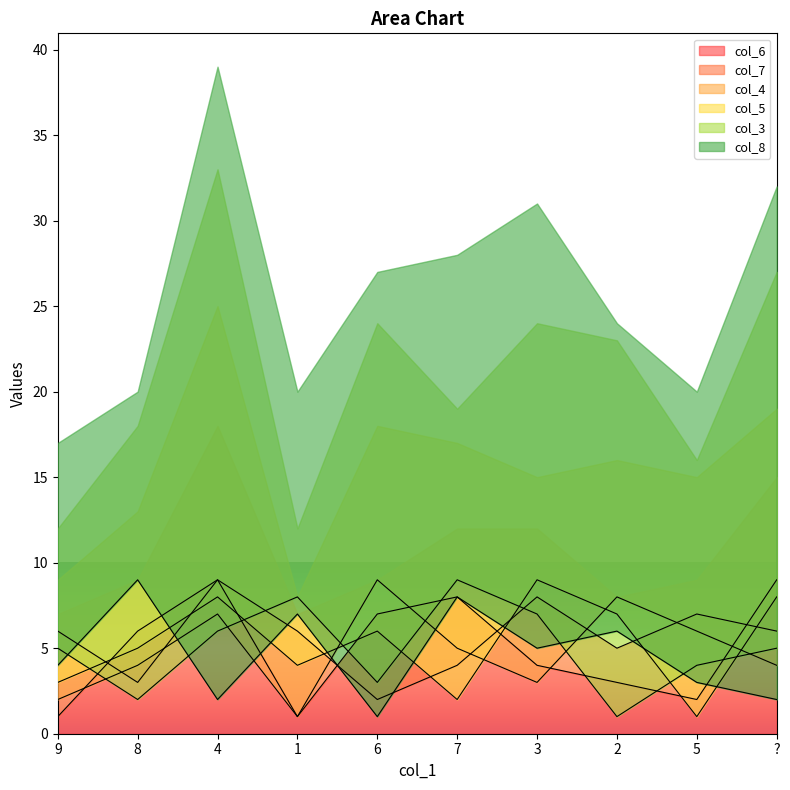

What is the label of the 6th point from the right?

6